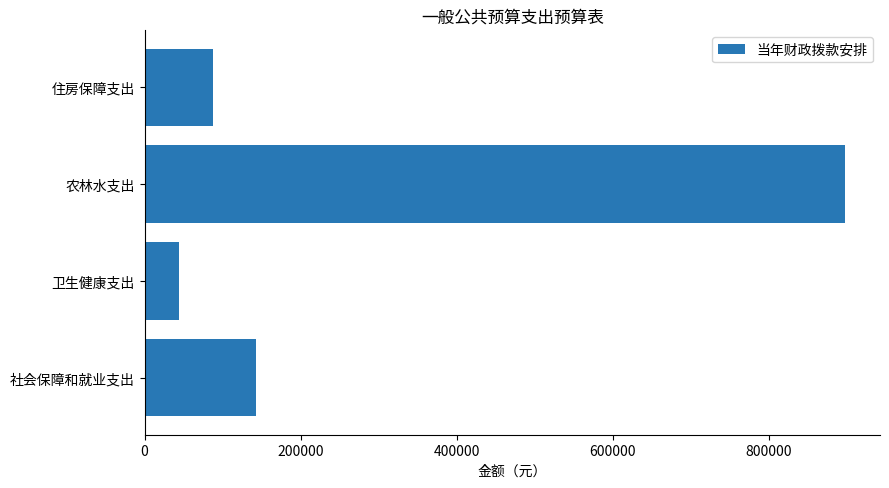

Which has a higher value, 卫生健康支出 or 住房保障支出?

住房保障支出